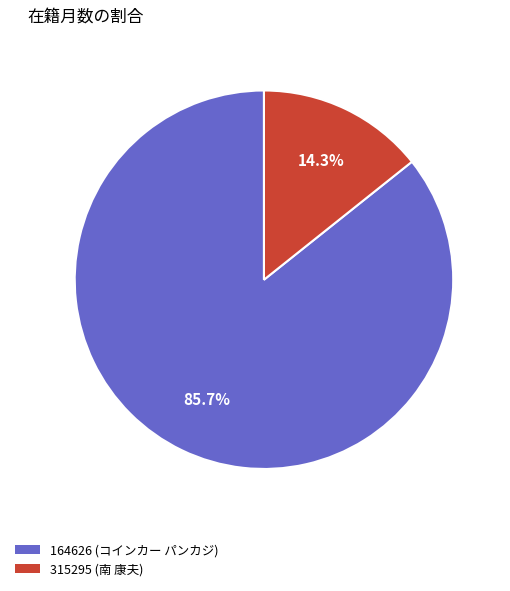

How many segments does this pie chart have?

2